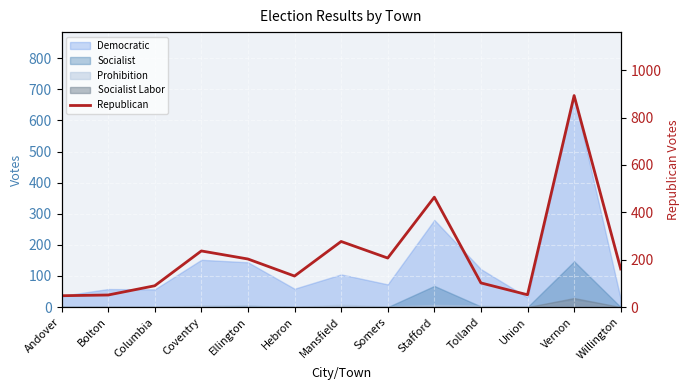

How many lines are shown in the chart?

1